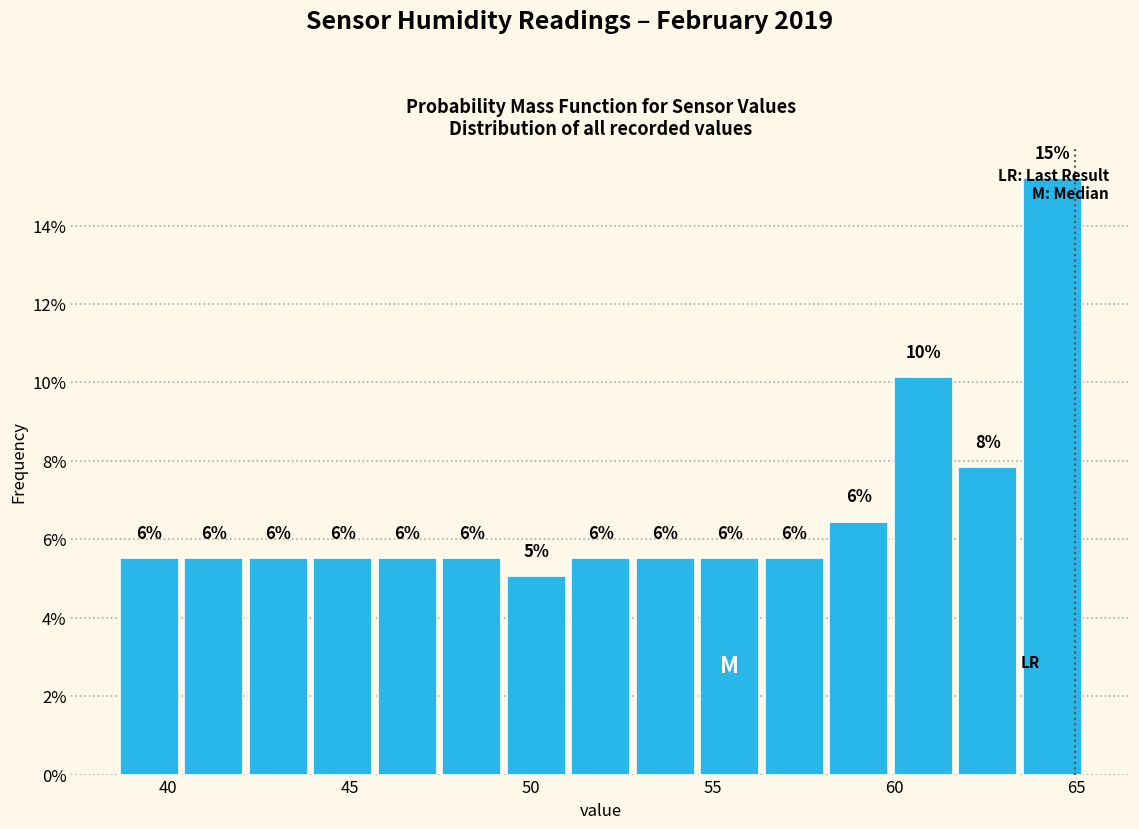

Around what value on the x-axis is the tallest bar? Give the approximate position of its centre, as read against the axis.

64.5